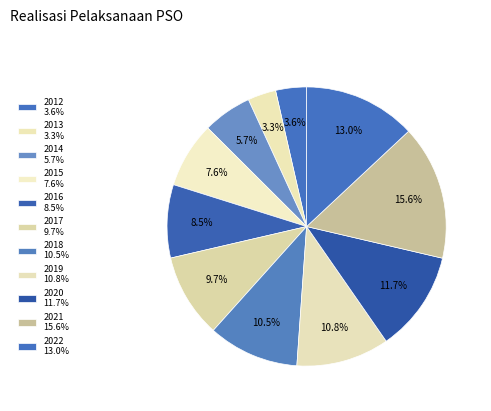

Count the number of slices in the pie.

11